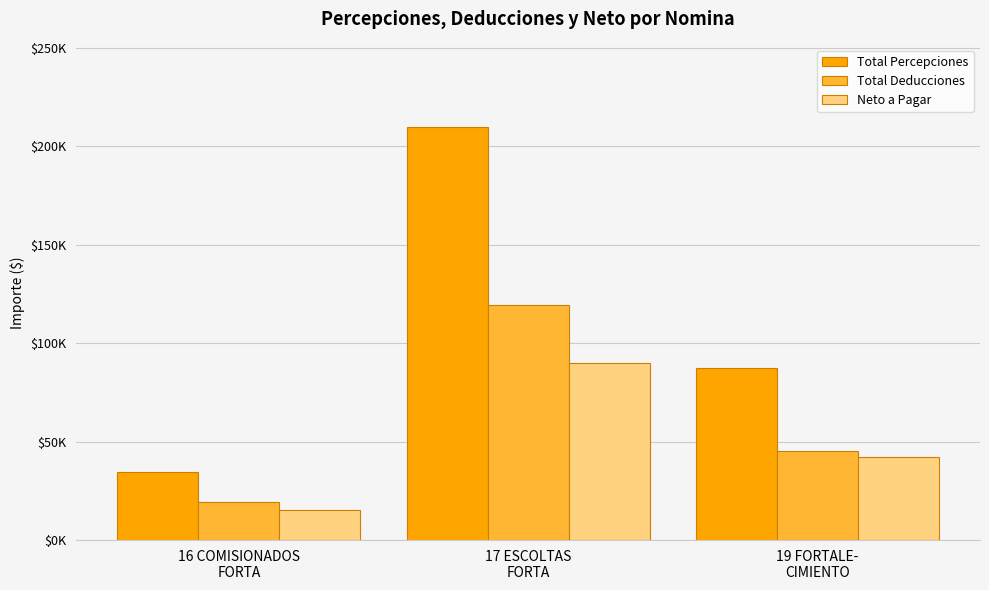

Does the chart contain stacked bars?

No